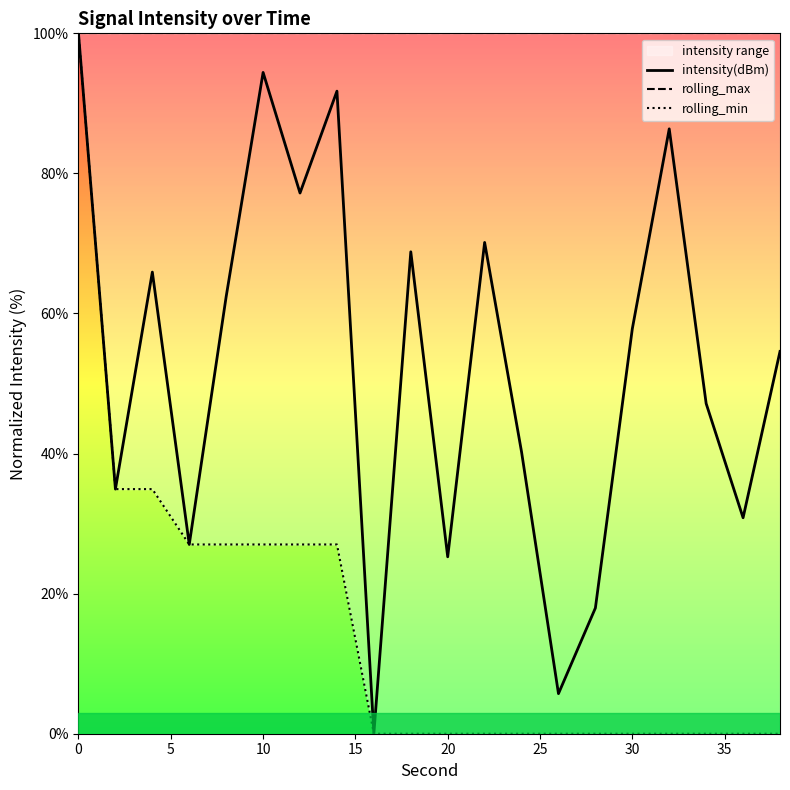

What are all the series names shown in the legend?

intensity(dBm), rolling_max, rolling_min